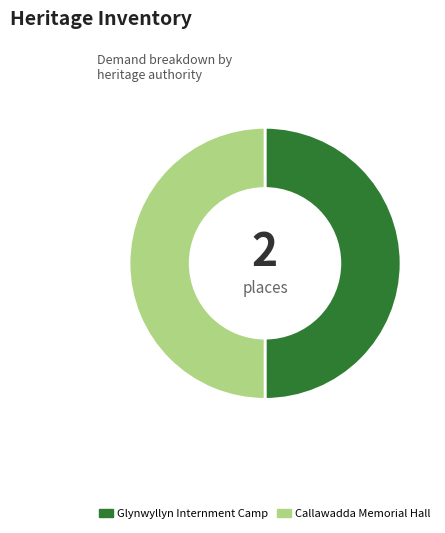

Approximately how many times larger is the value at Glynwyllyn Internment Camp compared to Callawadda Memorial Hall?

1.0